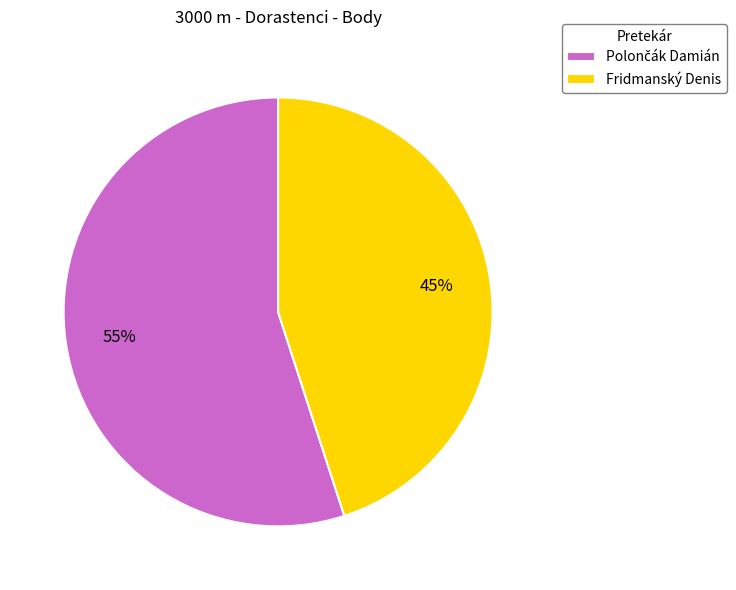

What is the smallest slice in the pie chart?

Fridmanský Denis